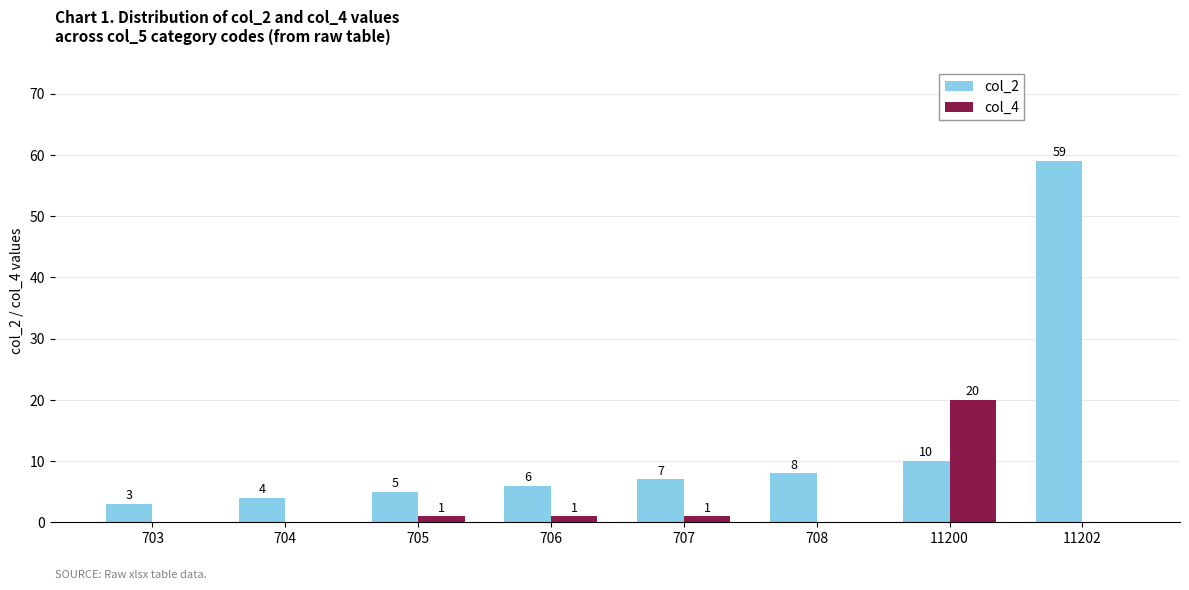

How many values in col_4 are above zero?

4